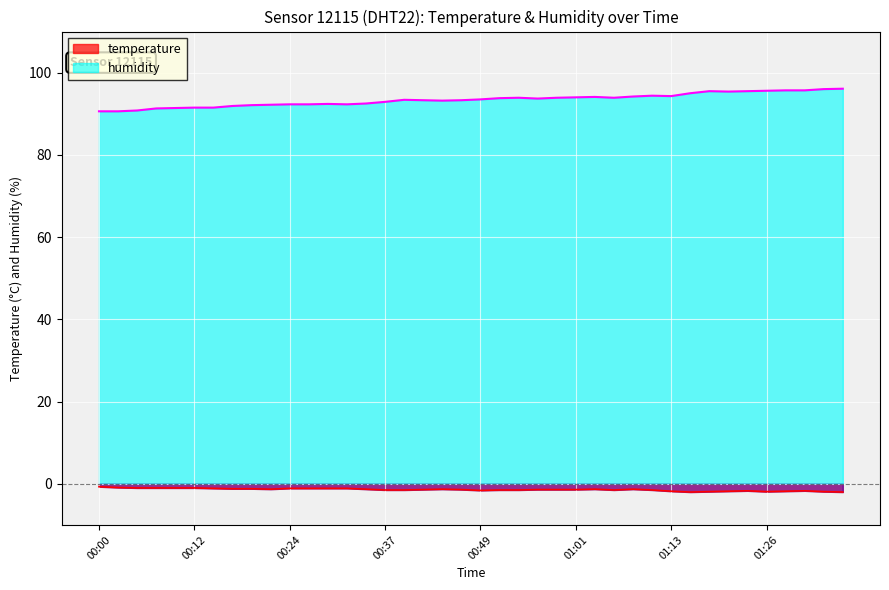

At how many categories does at least one series exceed 81?

40